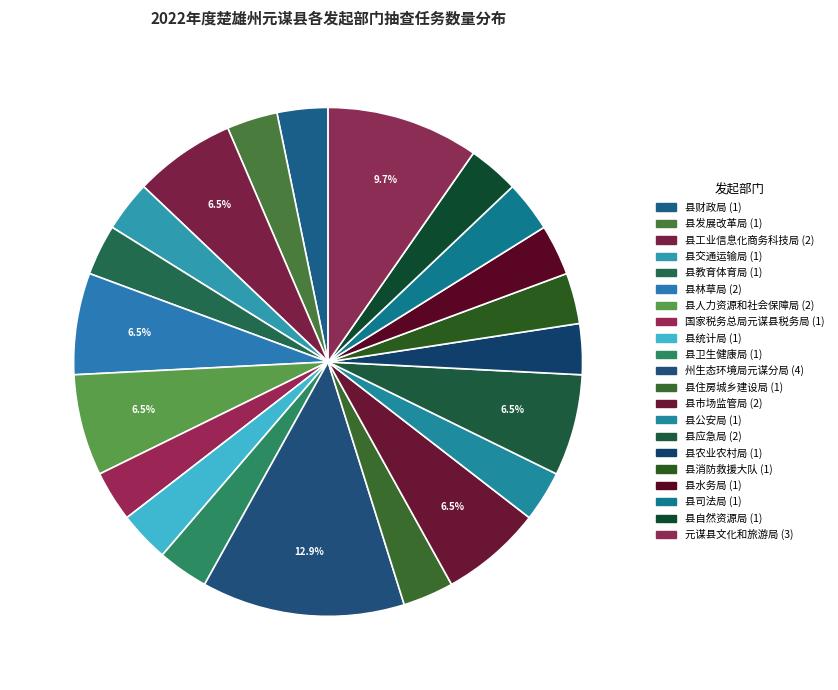

How many slices are in this pie chart?

21